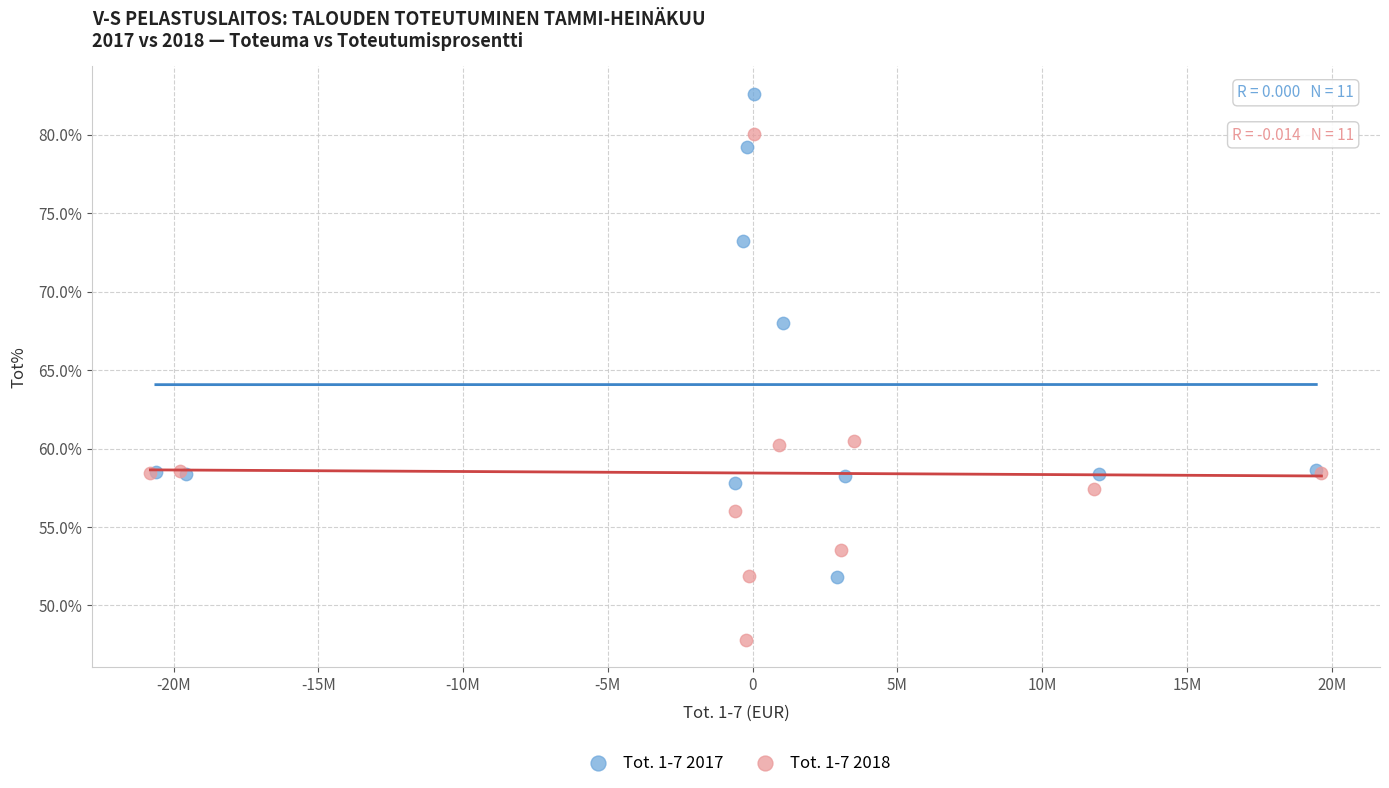

What are all the series names shown in the legend?

Tot. 1-7 2017, Tot. 1-7 2018